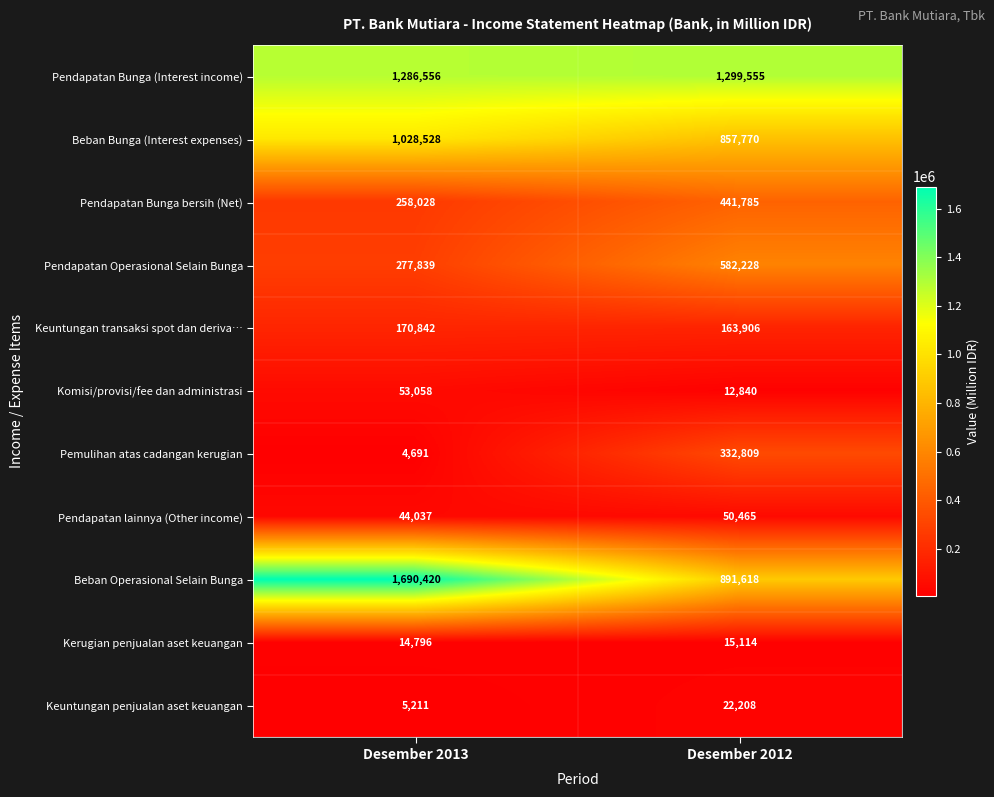

The value of Pemulihan atas cadangan kerugian at Desember 2013 is 4691. True or false?

True